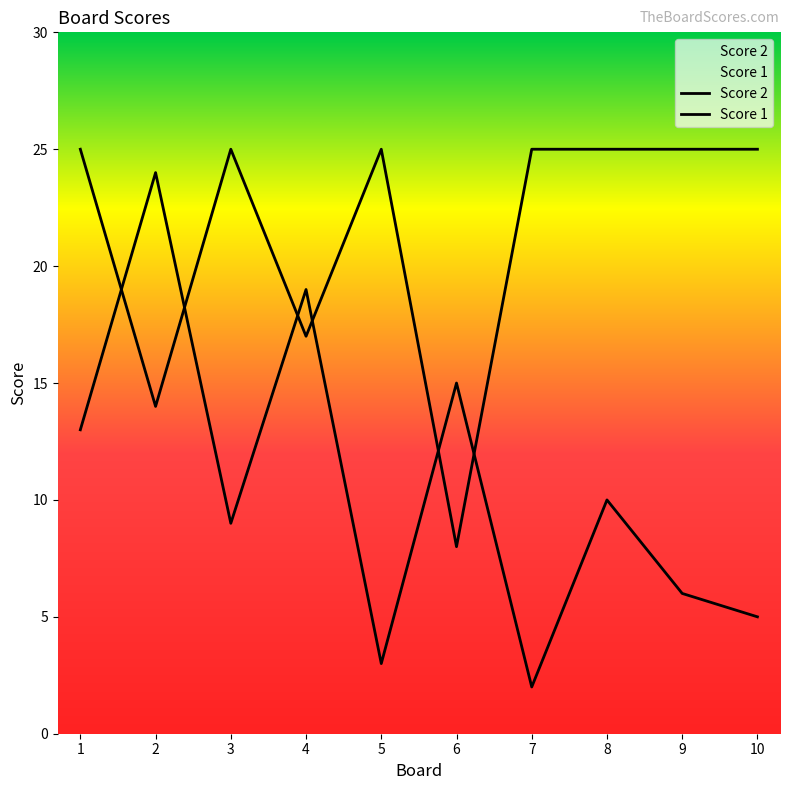

Reading left to right, what are all the values shown in this chart?

Score 2: 13	24	9	19	3	15	2	10	6	5
Score 1: 25	14	25	17	25	8	25	25	25	25